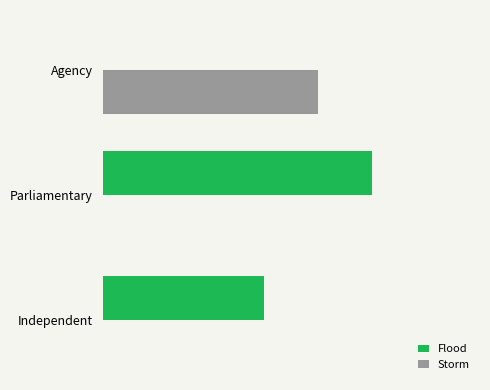

What are all the series names shown in the legend?

Flood, Storm